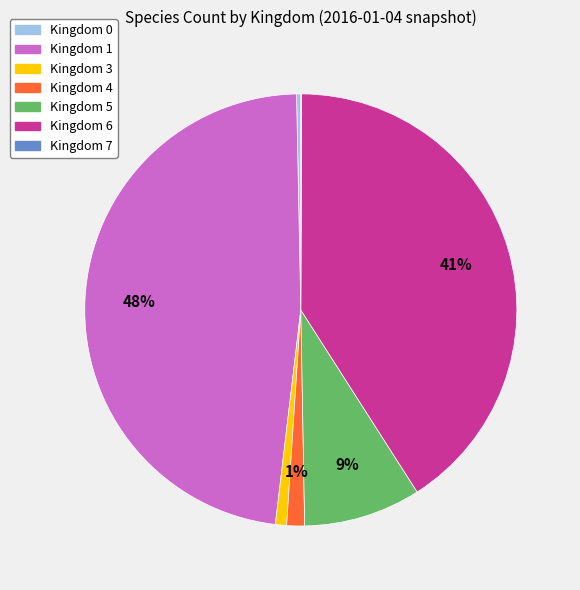

Is there any slice that represents more than half of the pie?

No